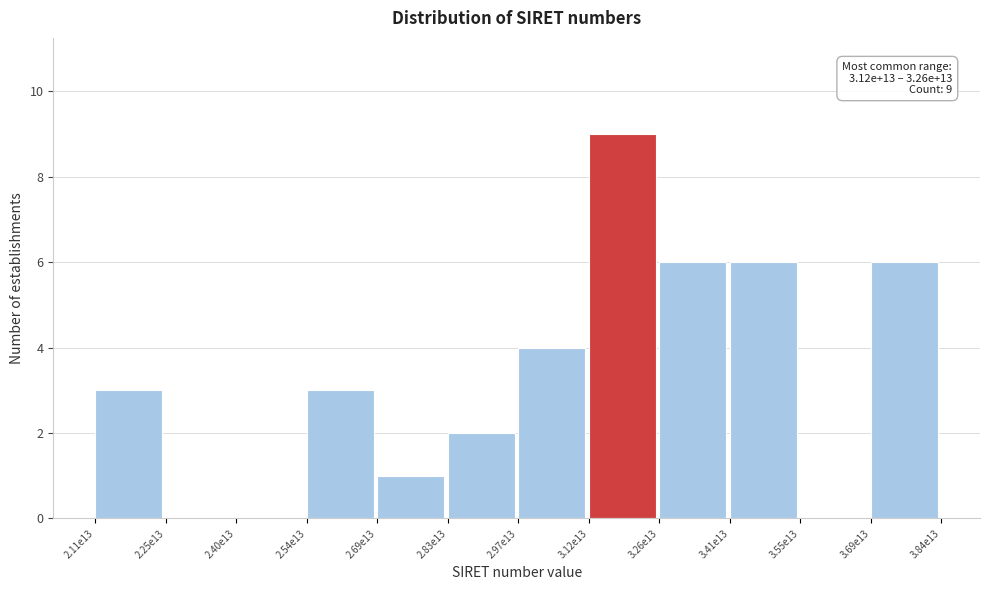

Reading left to right, extract all data points from this chart.

2.11e13=3	2.25e13=0	2.40e13=0	2.54e13=3	2.69e13=1	2.83e13=2	2.97e13=4	3.12e13=9	3.26e13=6	3.41e13=6	3.55e13=0	3.69e13=6